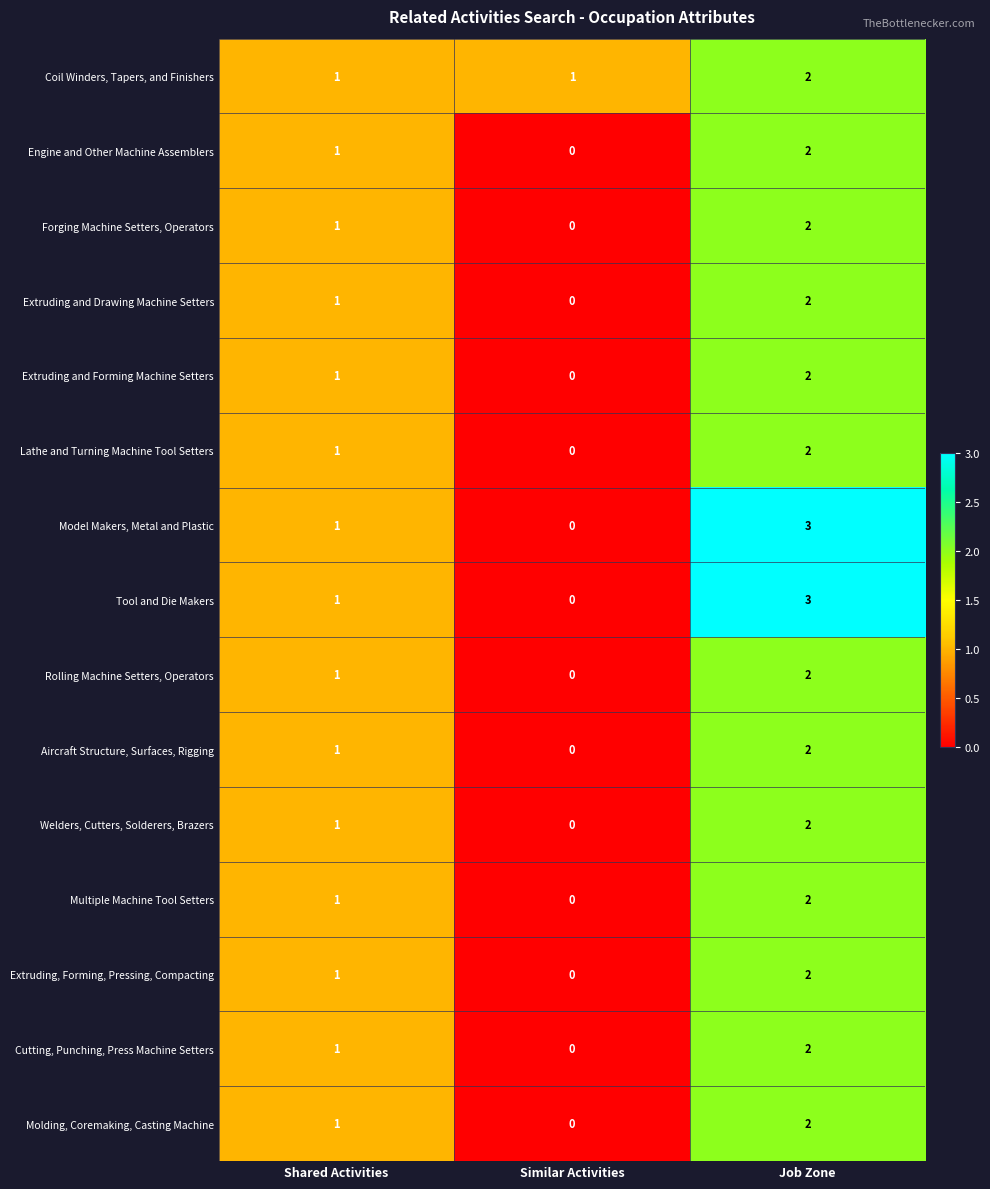

Is it true that Extruding and Forming Machine Setters equals 0 at Similar Activities?

True